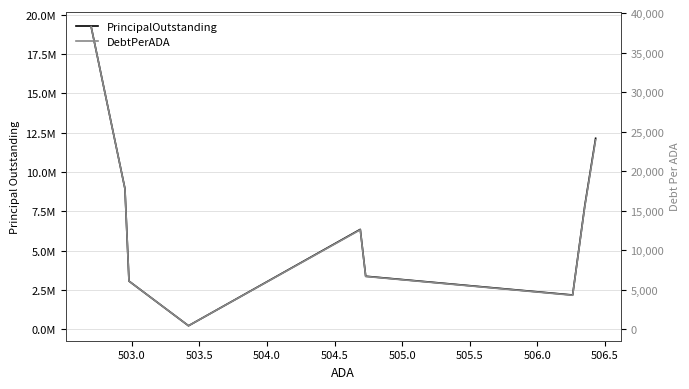

Is the value of DebtPerADA at 503.0 greater than the value of PrincipalOutstanding at 505.5?

No